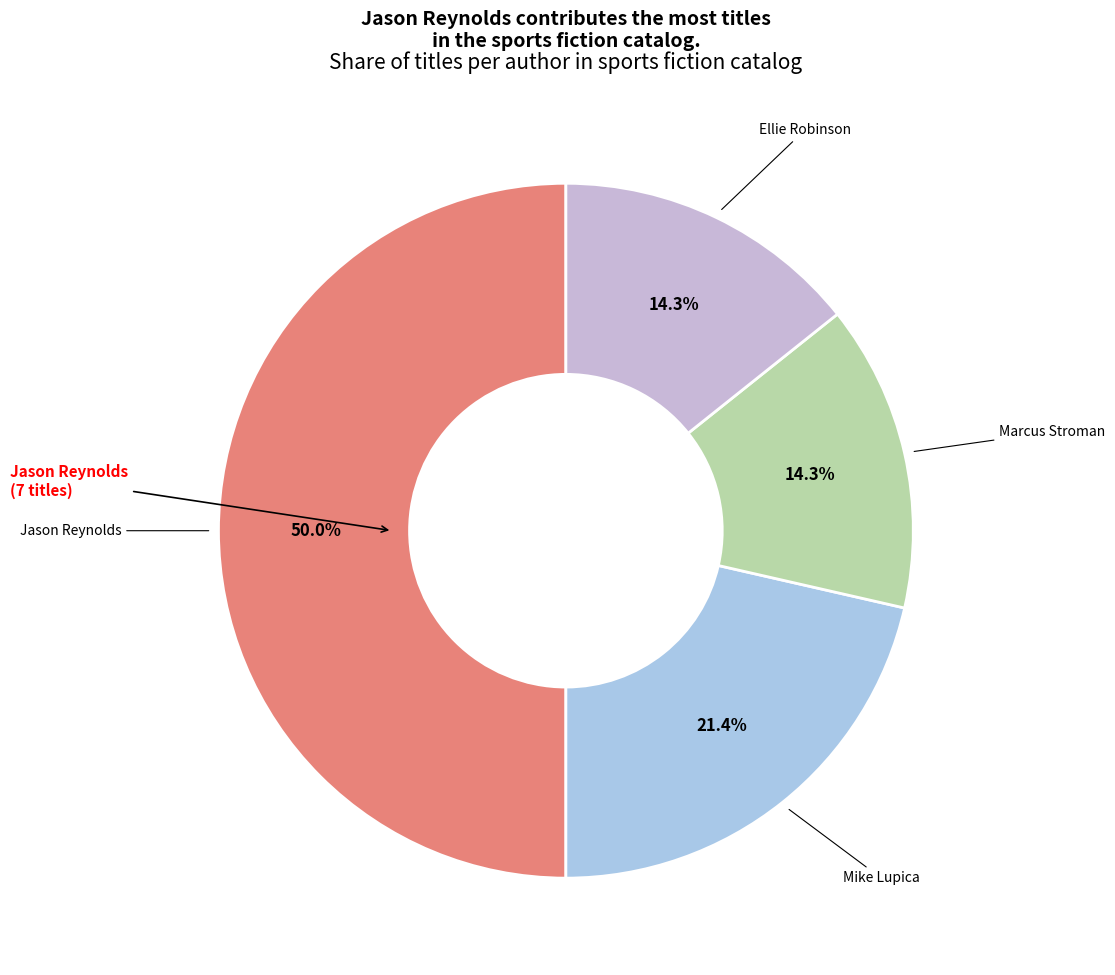

How many segments does this pie chart have?

4